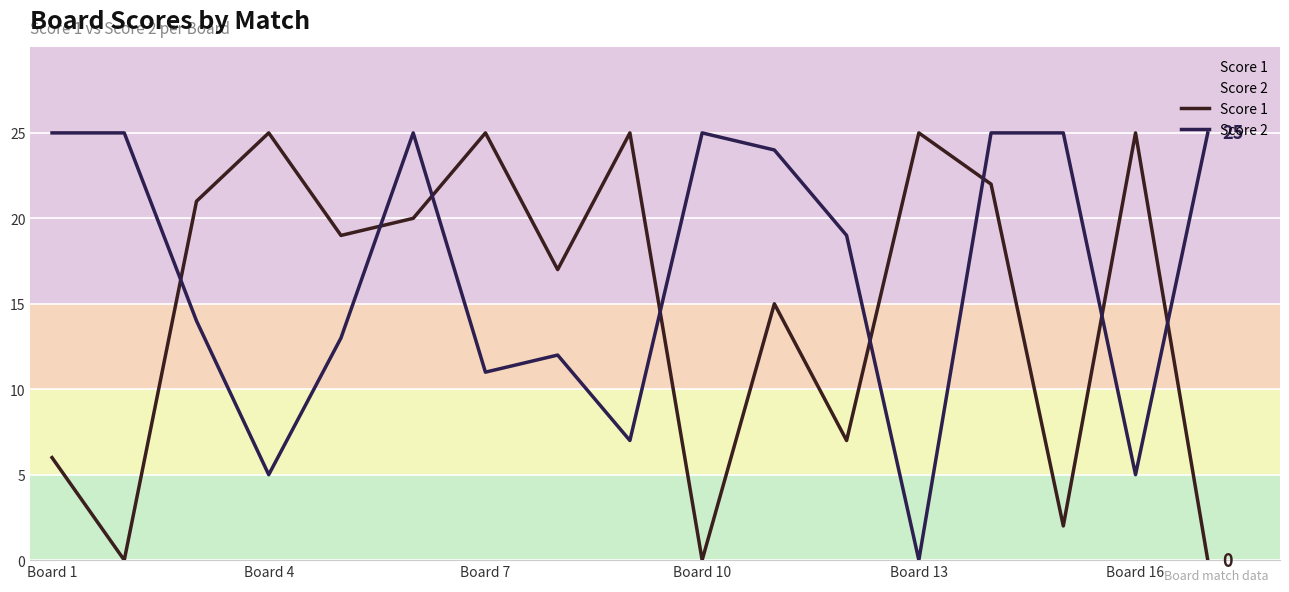

Reading right to left, what are all the values shown in this chart?

Score 1: 0	25	2	22	25	7	15	0	25	17	25	20	19	25	21	0	6
Score 2: 25	5	25	25	0	19	24	25	7	12	11	25	13	5	14	25	25